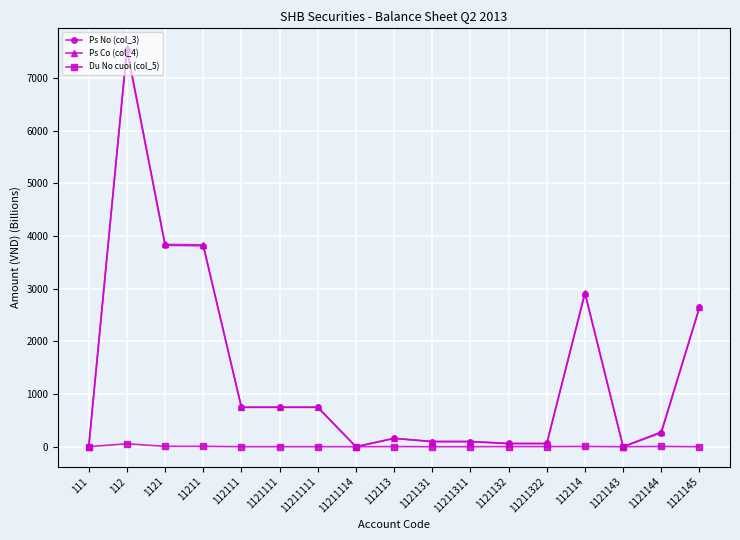

What is the value of the Du No cuoi (col_5) point at the 3rd from the left?

7.1